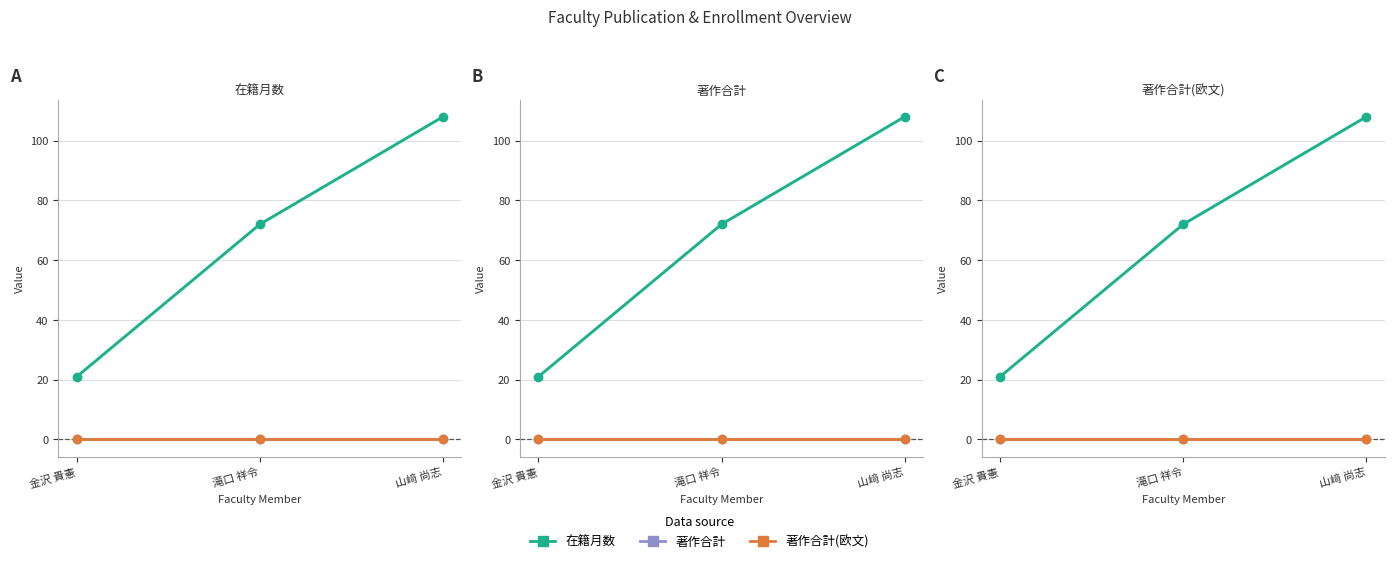

What is the label of the 1st point from the right?

山﨑 尚志